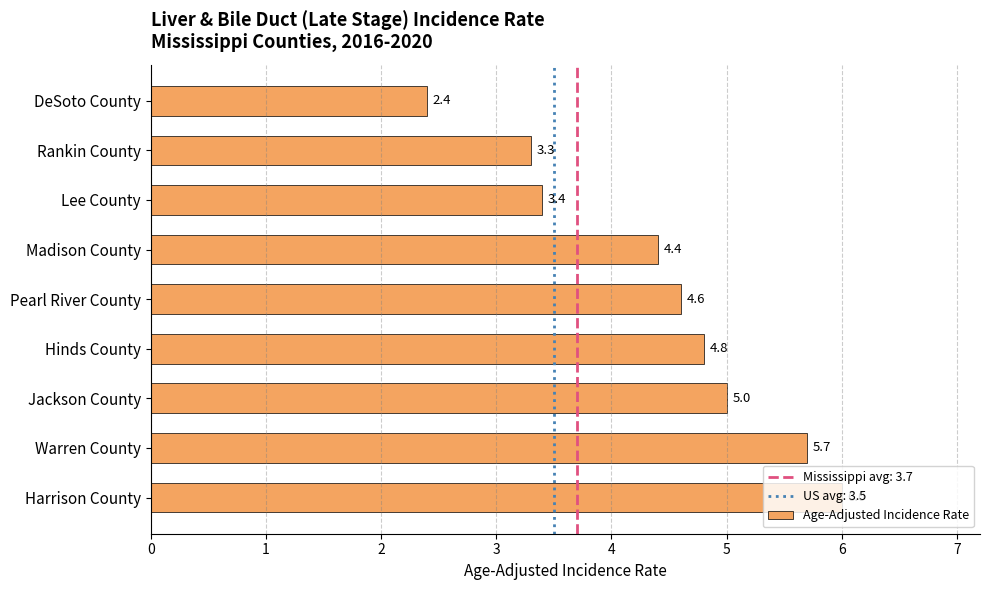

List the labels in order of value, smallest first.

DeSoto County, Rankin County, Lee County, Madison County, Pearl River County, Hinds County, Jackson County, Warren County, Harrison County